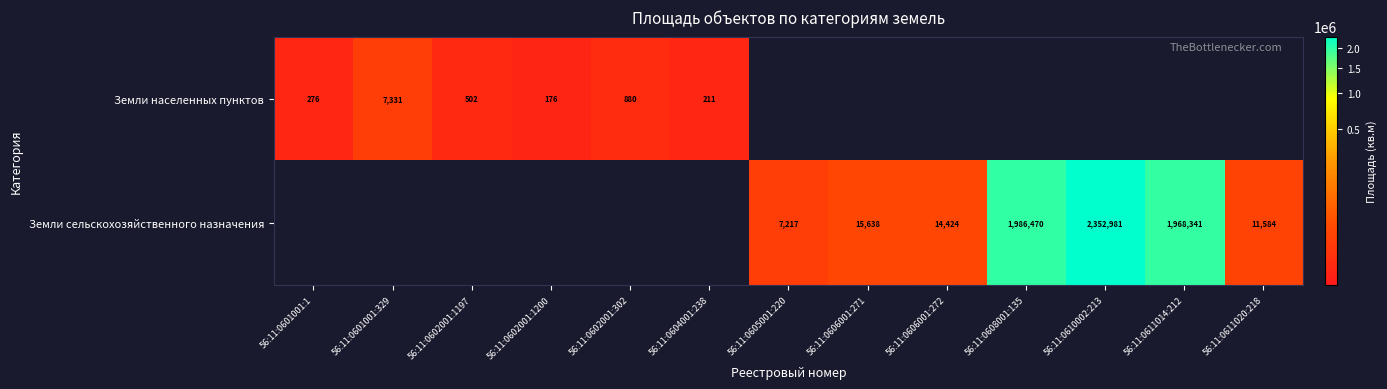

At how many categories does at least one series exceed 1128934?

3